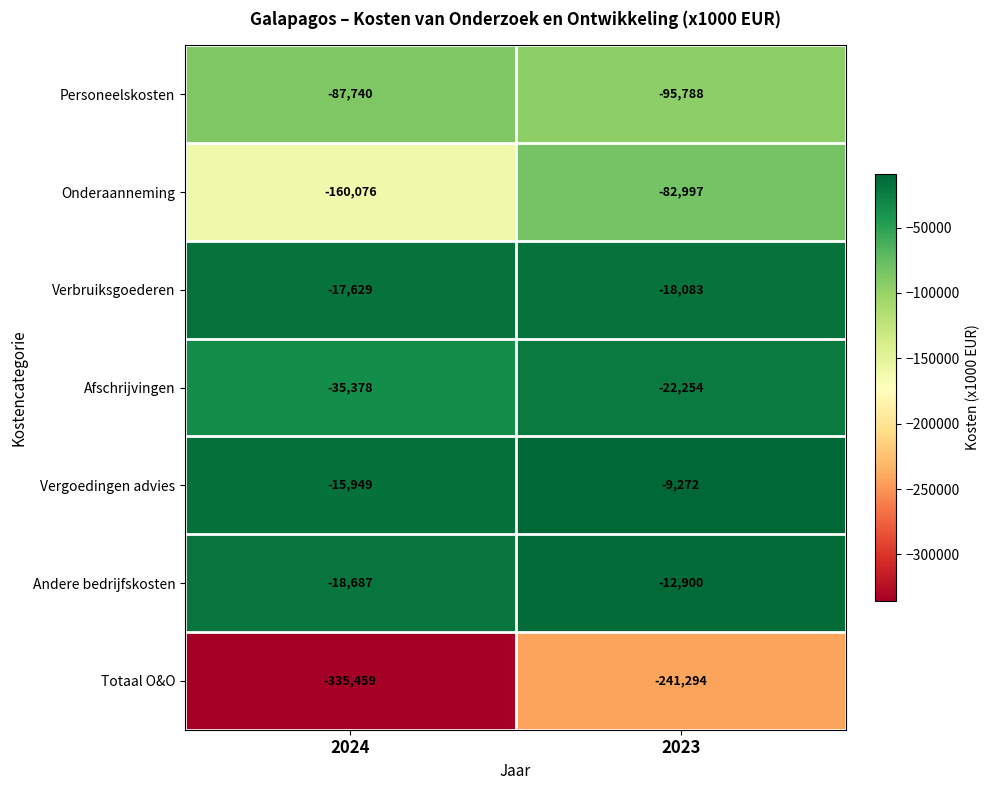

True or false: Afschrijvingen has a value of -35378 at 2024.

True